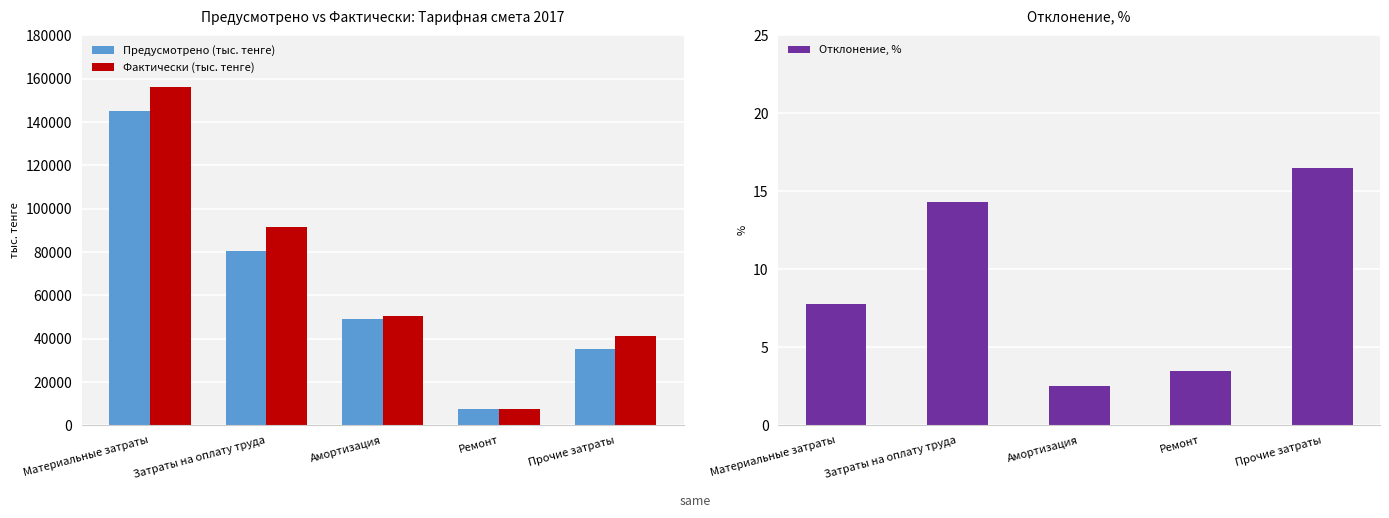

Are the bars horizontal?

No